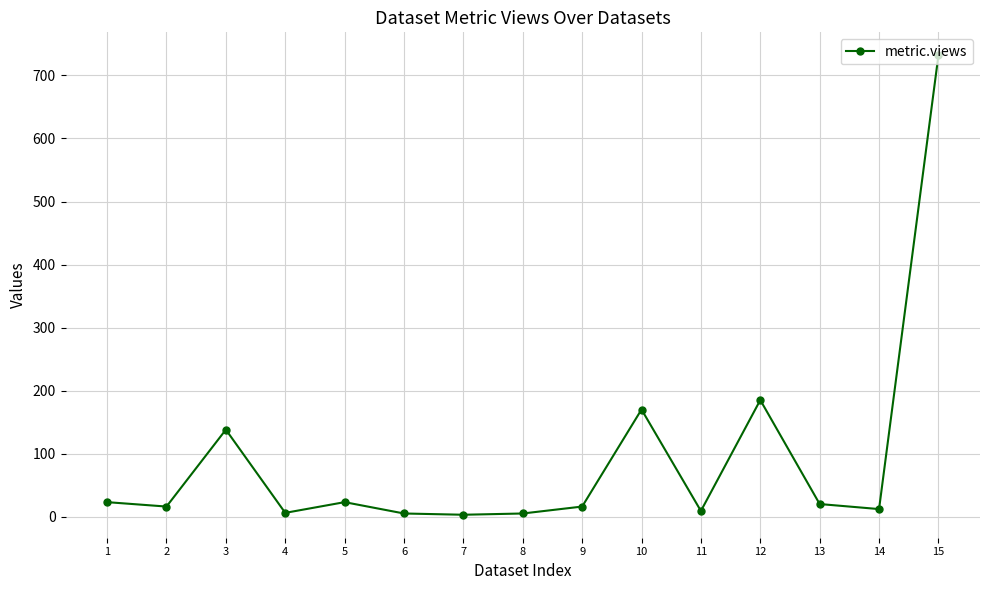

What is the greatest value displayed?

732